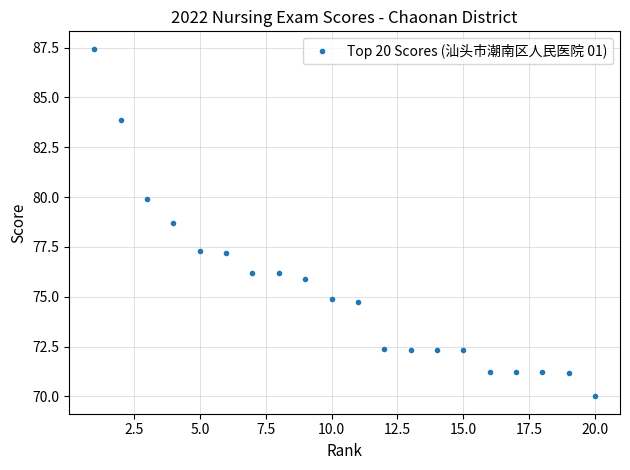

What is the value of the 20th point from the left?

70.0